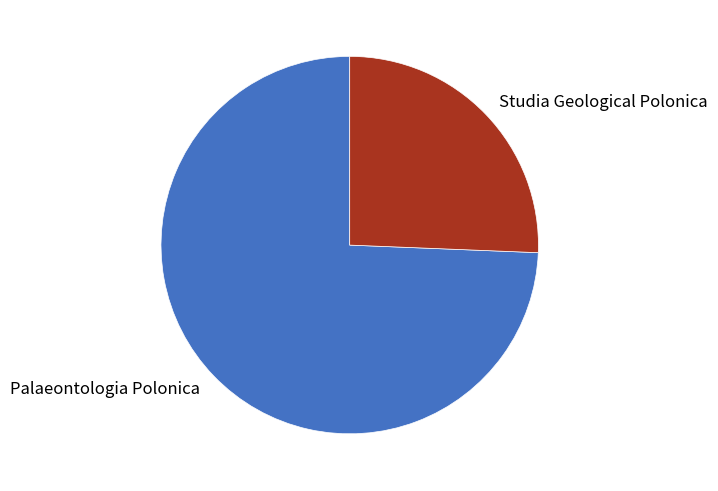

What is the smallest slice in the pie chart?

Studia Geological Polonica